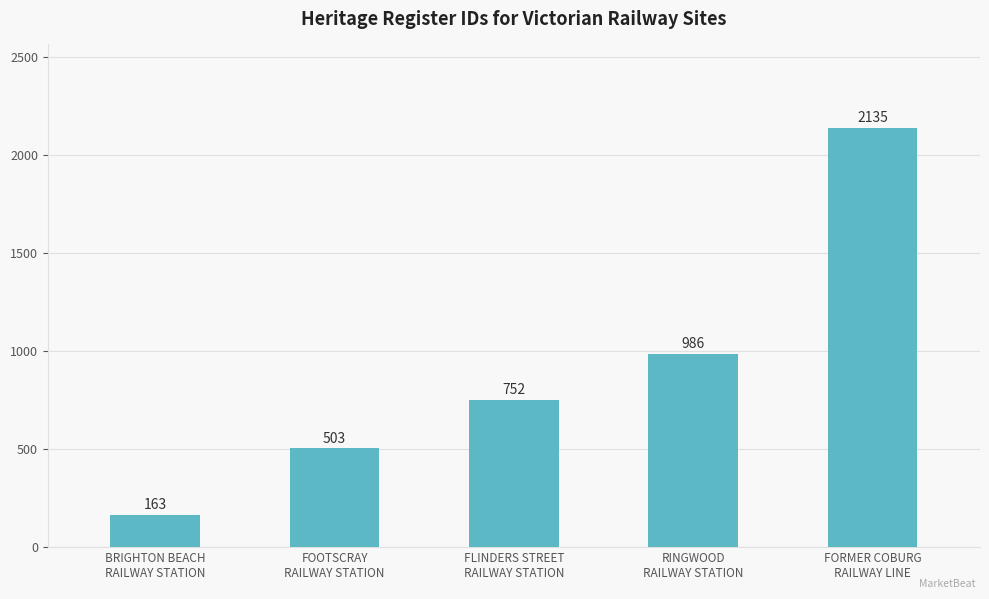

Reading left to right, extract all data points from this chart.

163	503	752	986	2135